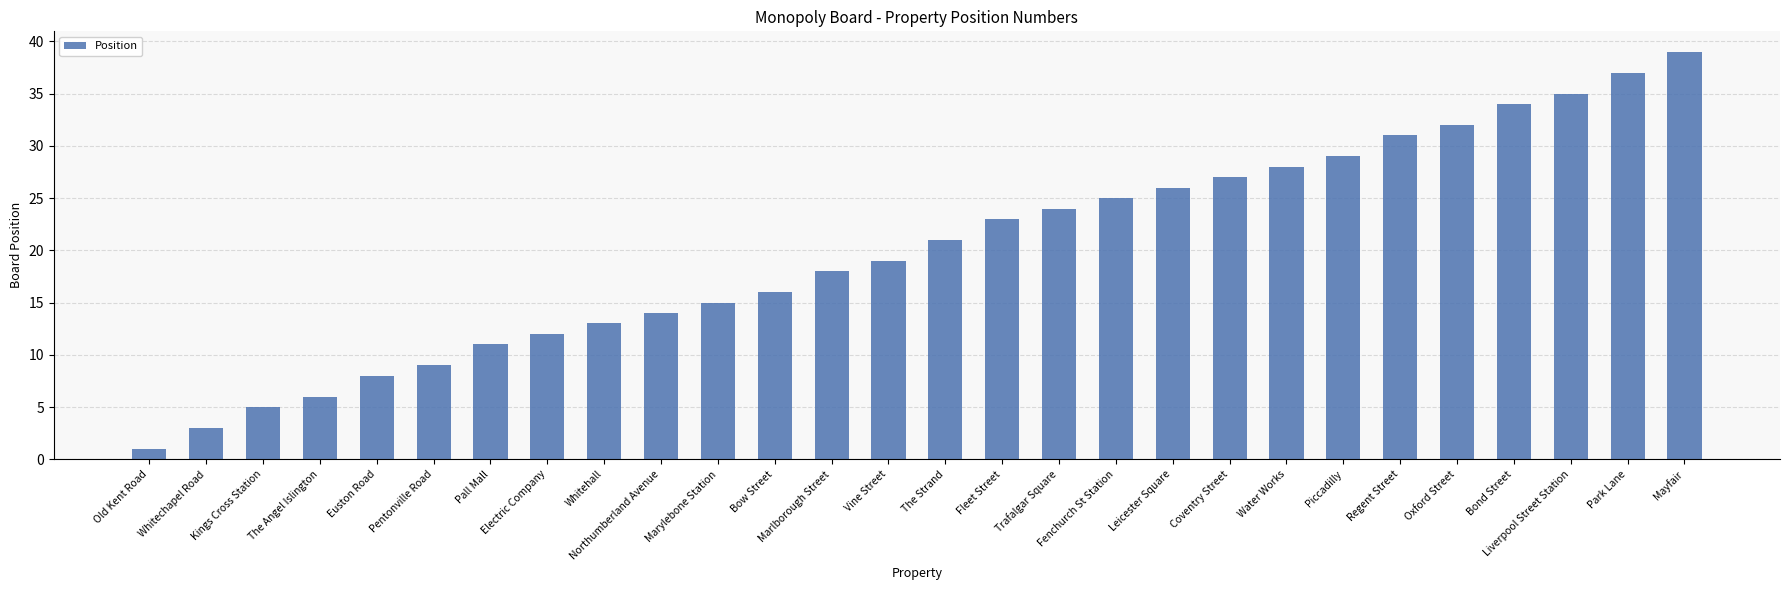

What is the change in value from Pentonville Road to Oxford Street?

+23